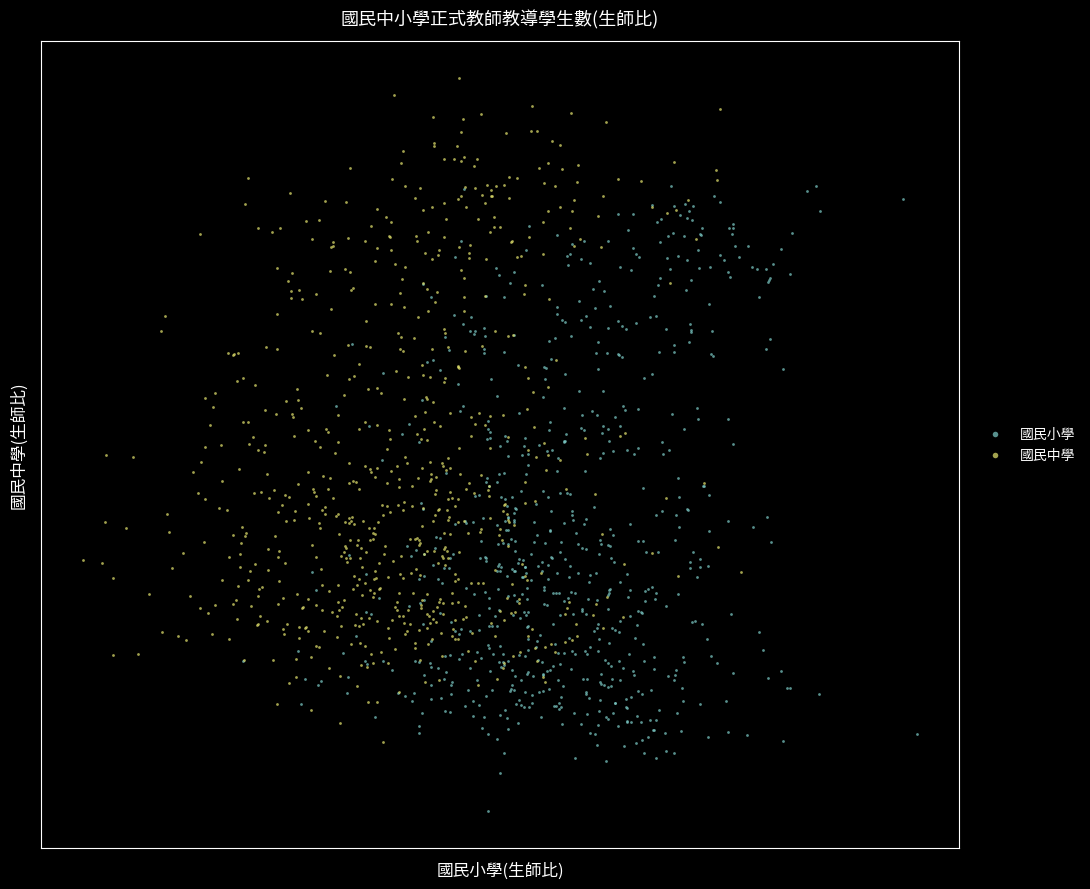

Which series has the largest Y range (max minus min)?

國民中學